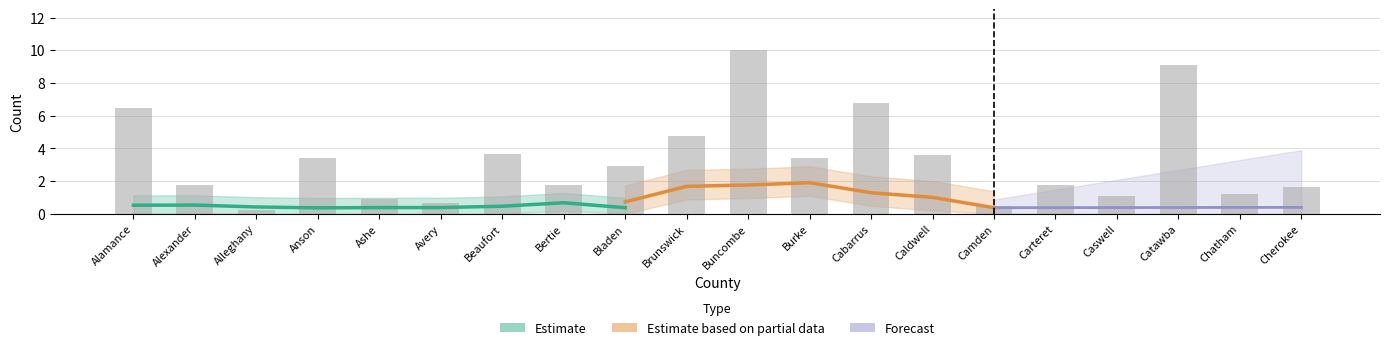

Reading right to left, transcribe all the data shown in this chart.

Cherokee=1.7	Chatham=1.2	Catawba=9.1	Caswell=1.1	Carteret=1.7	Camden=0.5	Caldwell=3.6	Cabarrus=6.8	Burke=3.4	Buncombe=10.0	Brunswick=4.8	Bladen=2.9	Bertie=1.8	Beaufort=3.7	Avery=0.7	Ashe=0.9	Anson=3.4	Alleghany=0.2	Alexander=1.8	Alamance=6.5